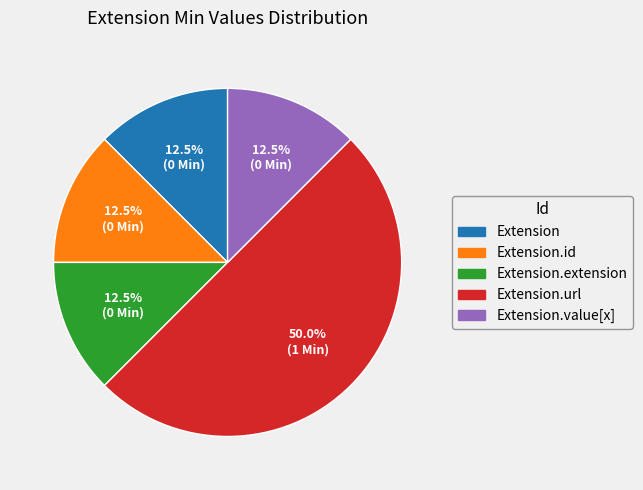

Does any single category account for the majority?

Yes